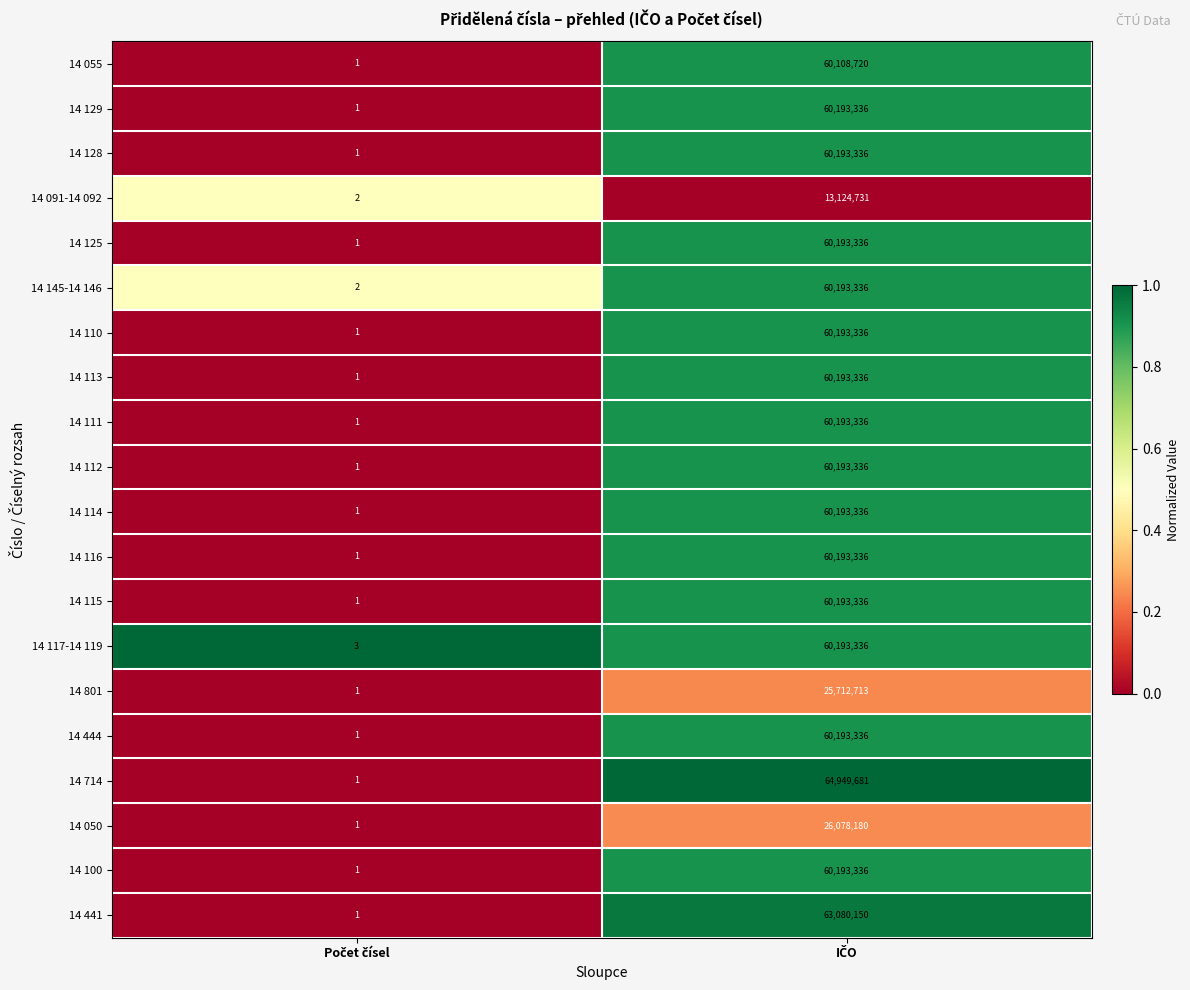

Which series has the widest spread of values?

14 714